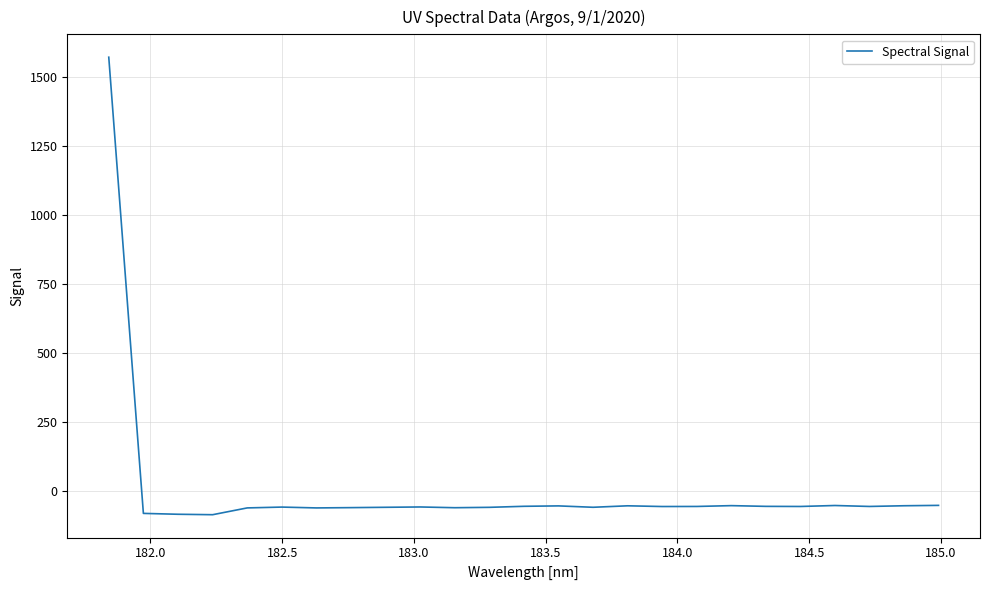

What is the minimum value shown in the chart?

-87.8